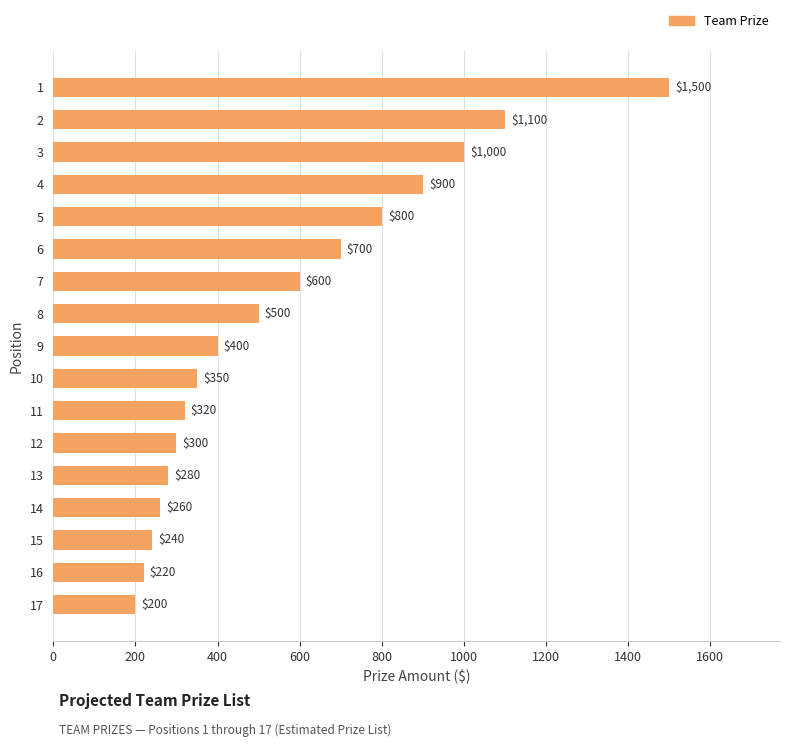

How many distinct data groups are displayed?

1